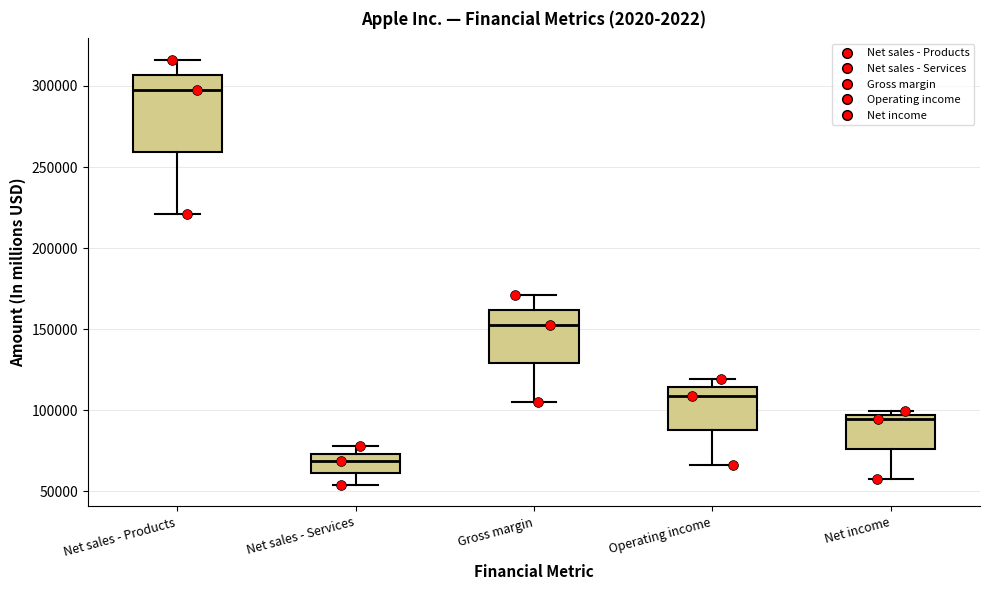

Reading left to right, transcribe this box plot: for each box, give where its median line is, the range the box spans, and where its two whiskers end, as read against the y-axis. The values are not printed on the chart, so give them approximately, as read against the axis.

Net sales - Products: median 295000, box 260000 to 305000, whiskers 220000 to 315000
Net sales - Services: median 70000, box 60000 to 75000, whiskers 55000 to 80000
Gross margin: median 155000, box 130000 to 160000, whiskers 105000 to 170000
Operating income: median 110000, box 90000 to 115000, whiskers 65000 to 120000
Net income: median 95000 (just below the box's upper edge), box 75000 to 95000, whiskers 55000 to 100000